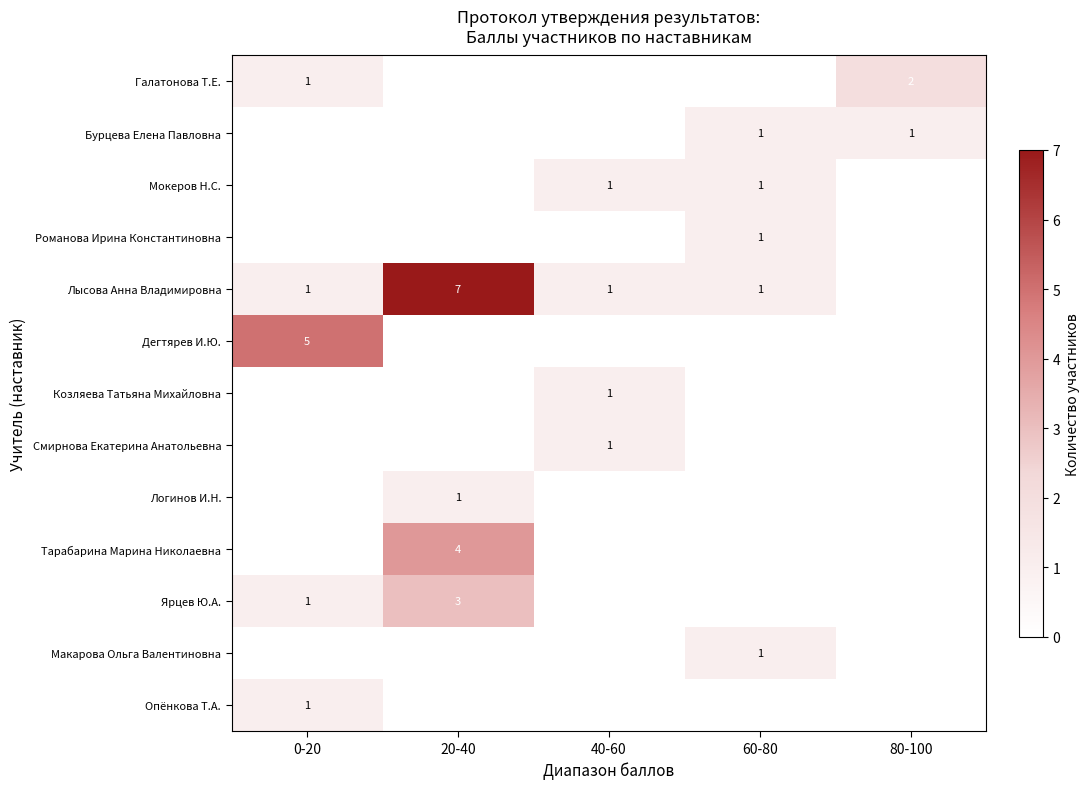

The value of Лысова Анна Владимировна at 60-80 is 0. True or false?

False